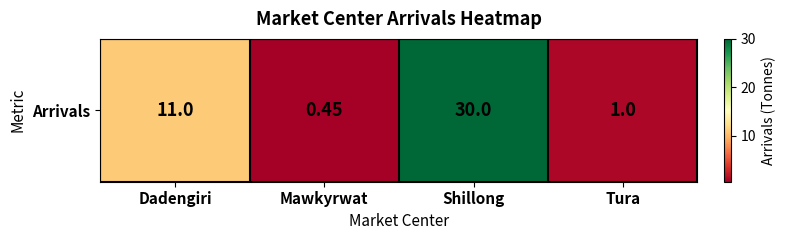

What is the smallest value displayed?

0.5